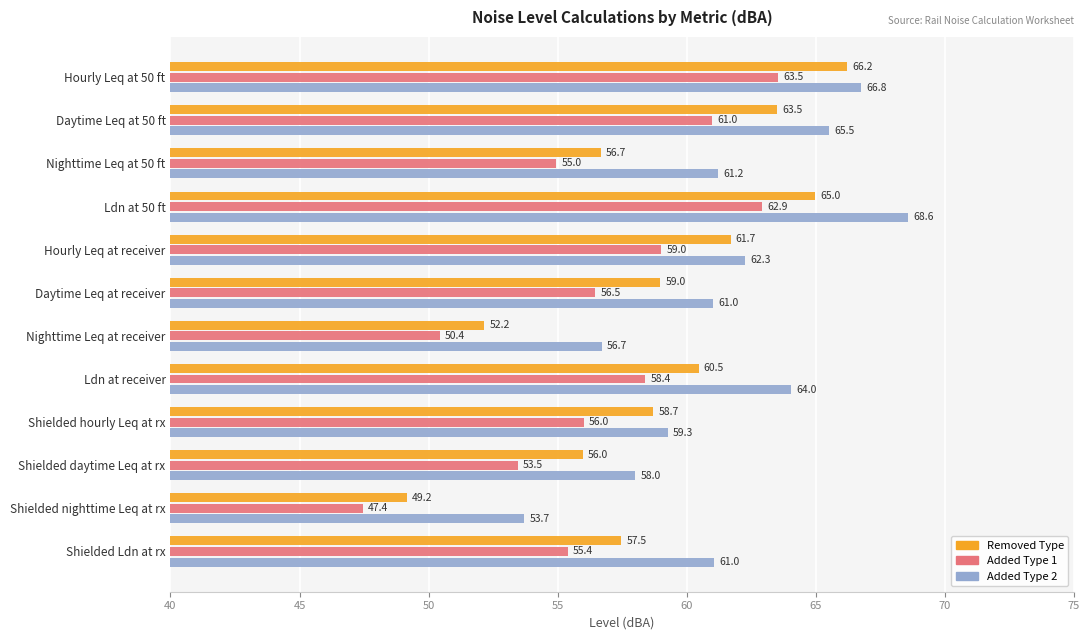

Is it true that Removed Type equals 52.2 at Nighttime Leq at receiver?

True